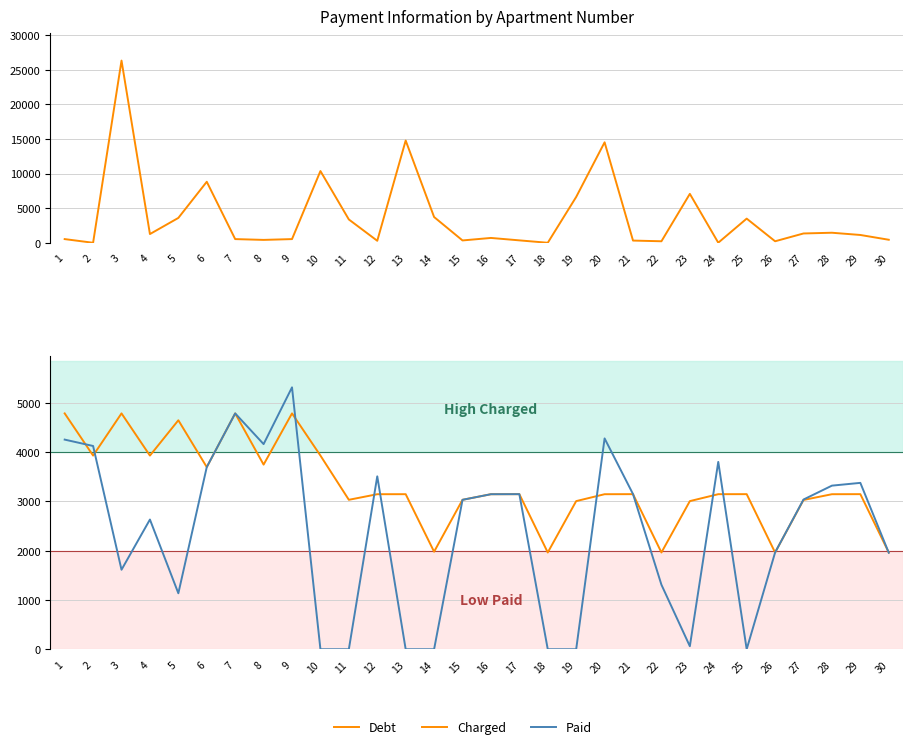

What is the approximate value of Debt at 4?

1259.8